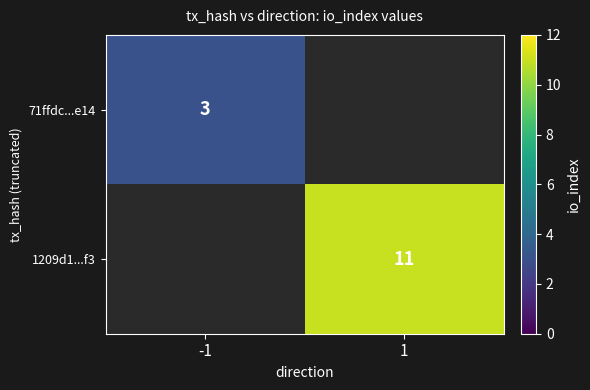

True or false: 71ffdc...e14 has a value of 3 at -1.

True